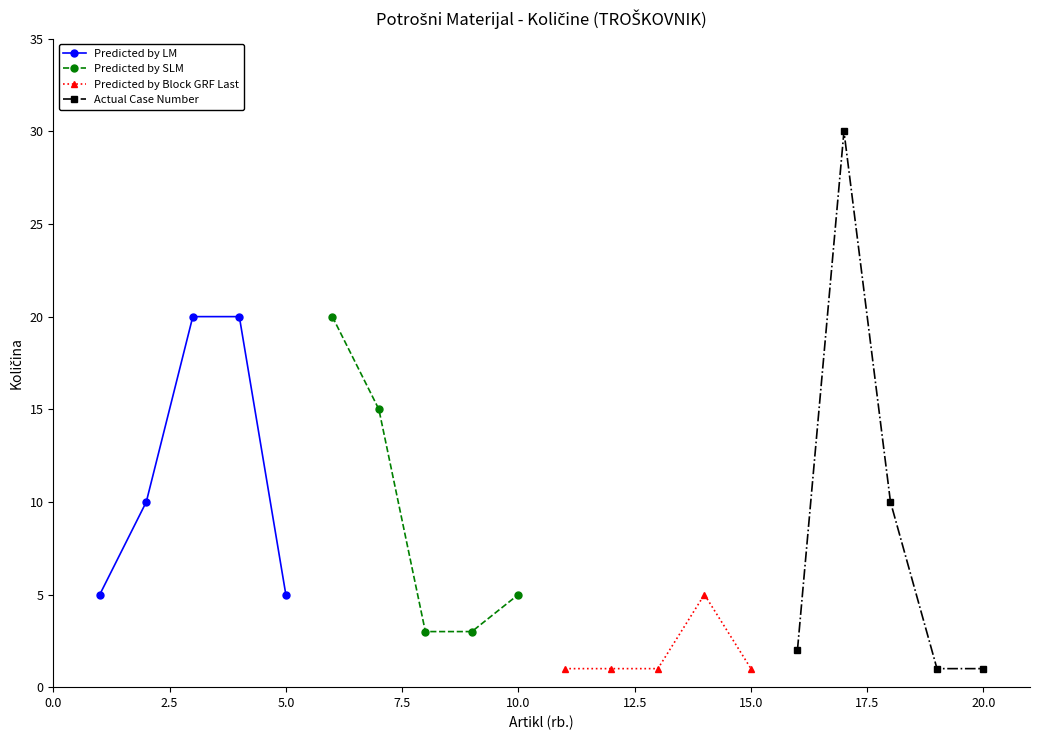

True or false: Predicted by SLM has more than 2 points higher than both neighbors.

False